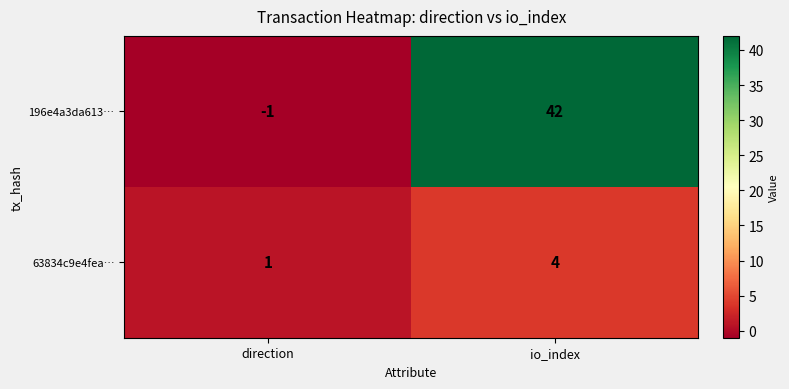

What is the approximate value of 196e4a3da613… at io_index?

42